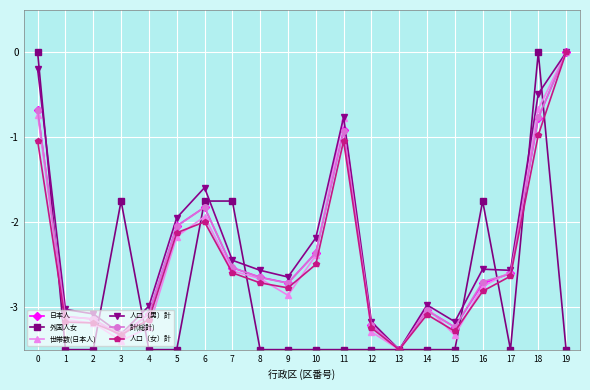

What are all the series names shown in the legend?

日本人, 外国人女, 世帯数(日本人), 人口（男）計, 計(総計), 人口（女）計